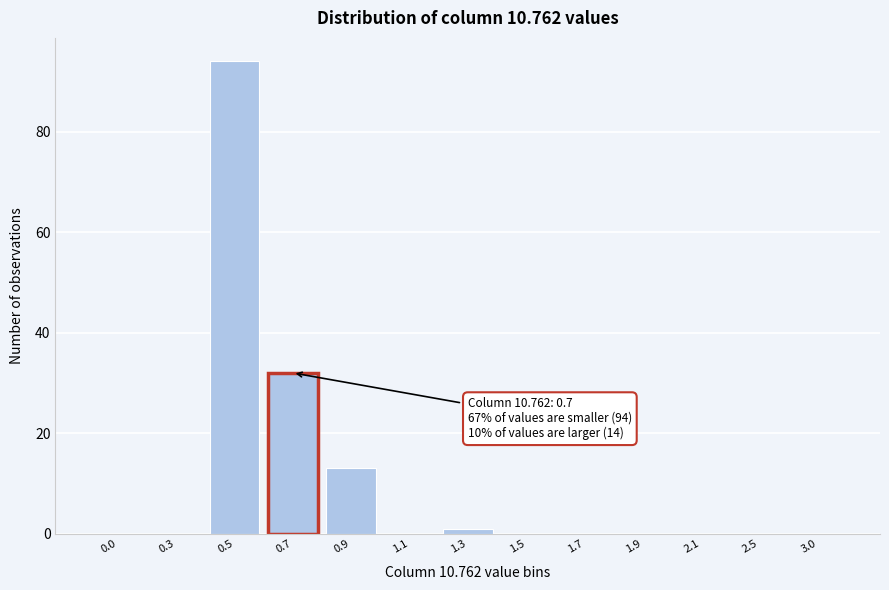

Reading left to right, what are all the values shown in this chart?

0.0=0	0.3=0	0.5=94	0.7=32	0.9=13	1.1=0	1.3=1	1.5=0	1.7=0	1.9=0	2.1=0	2.5=0	3.0=0